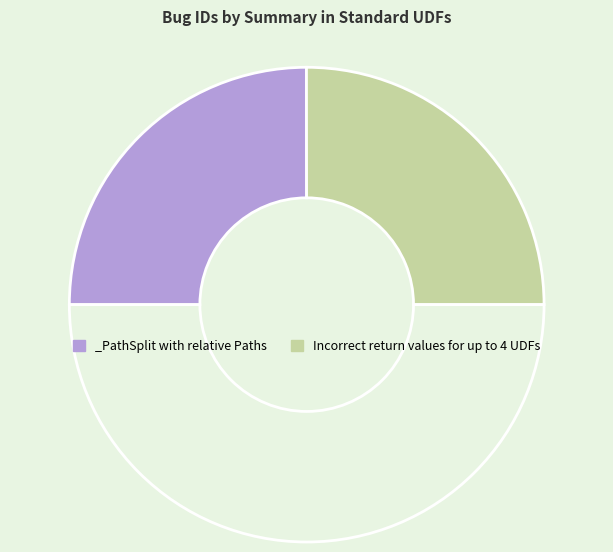

Count the number of slices in the pie.

3